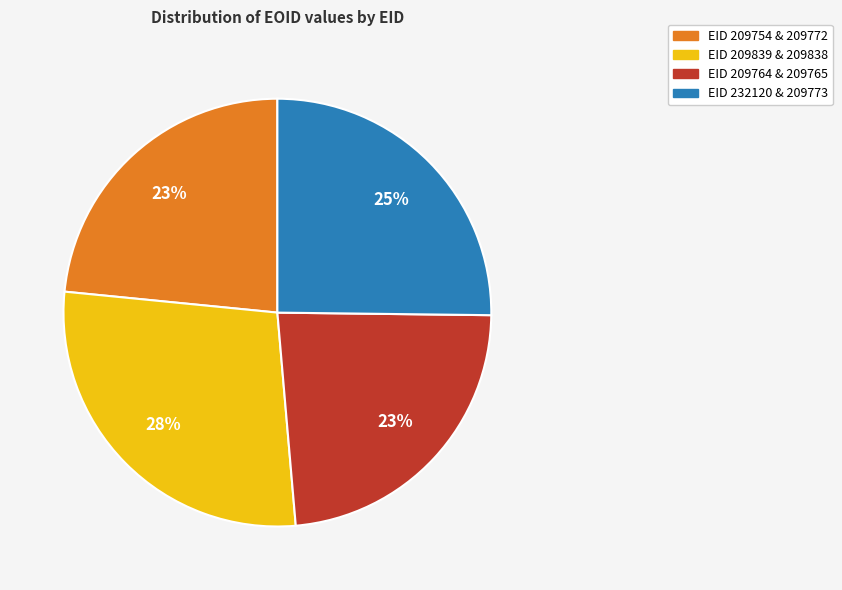

Does any single category account for the majority?

No